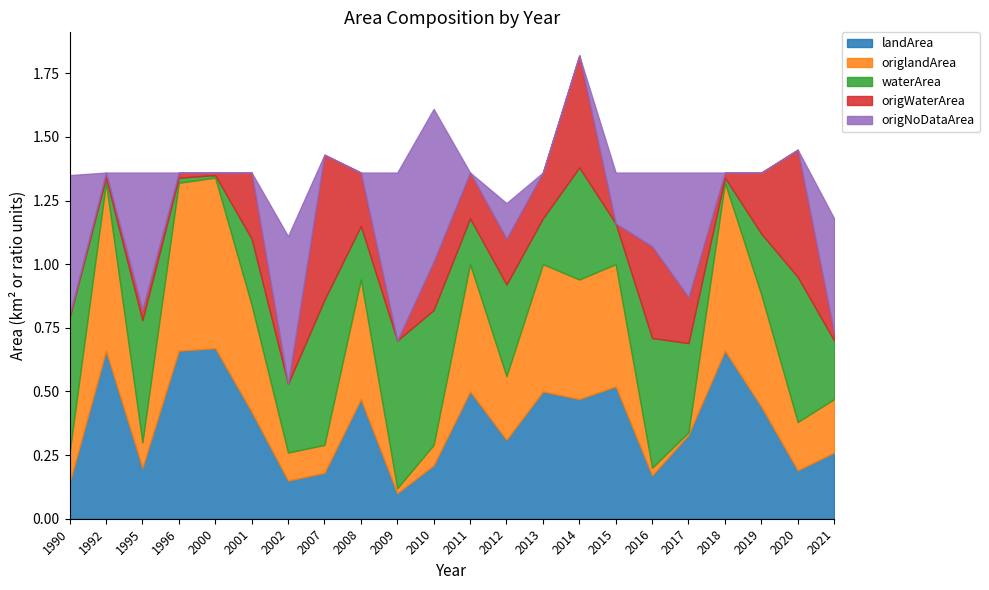

What is the difference between the maximum and second lowest values in the landArea series?

0.5